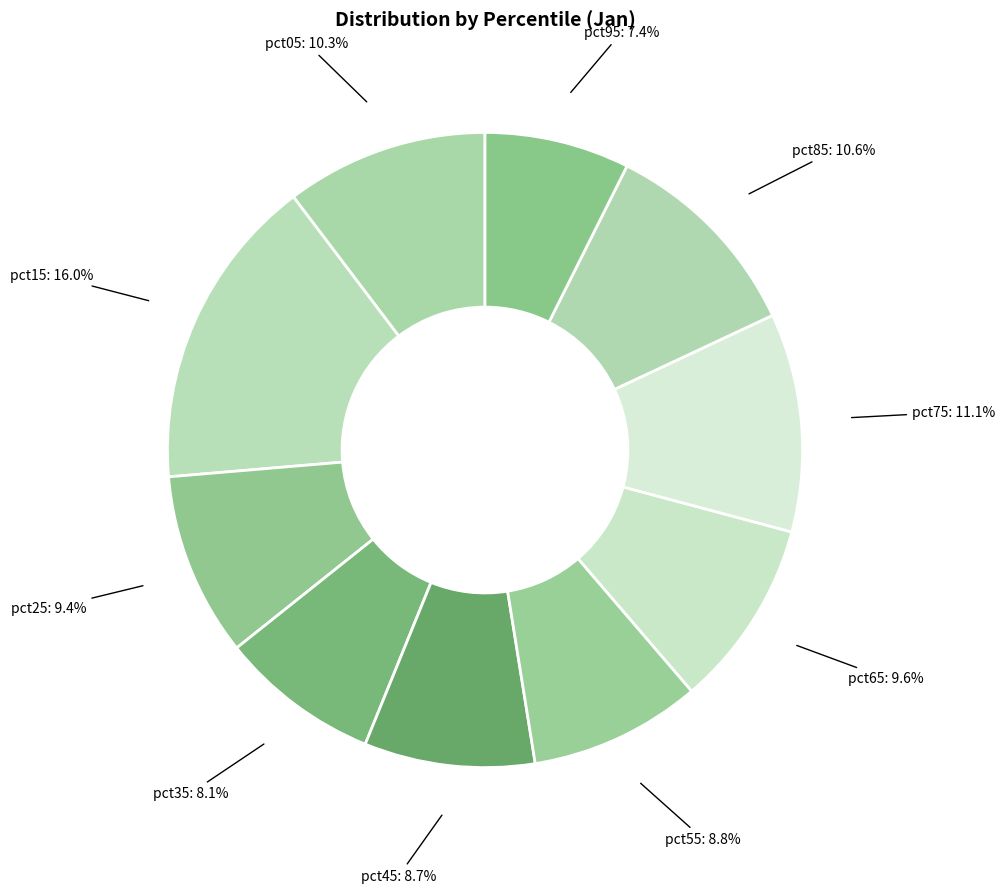

Is there a majority slice in this chart?

No